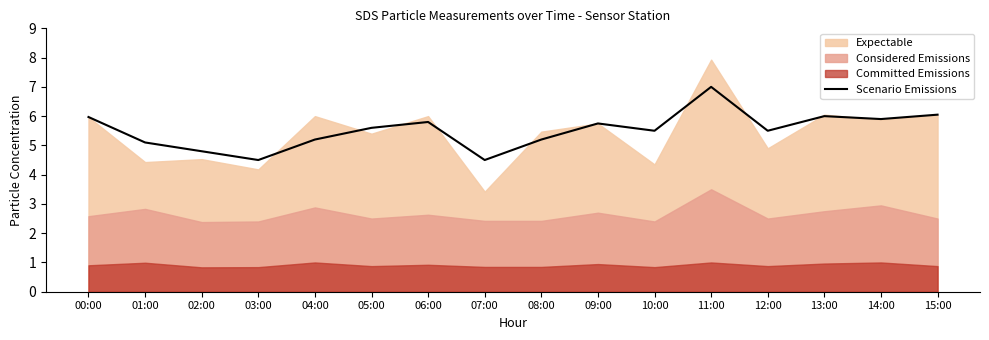

What is the difference between the maximum and minimum values?

2.5